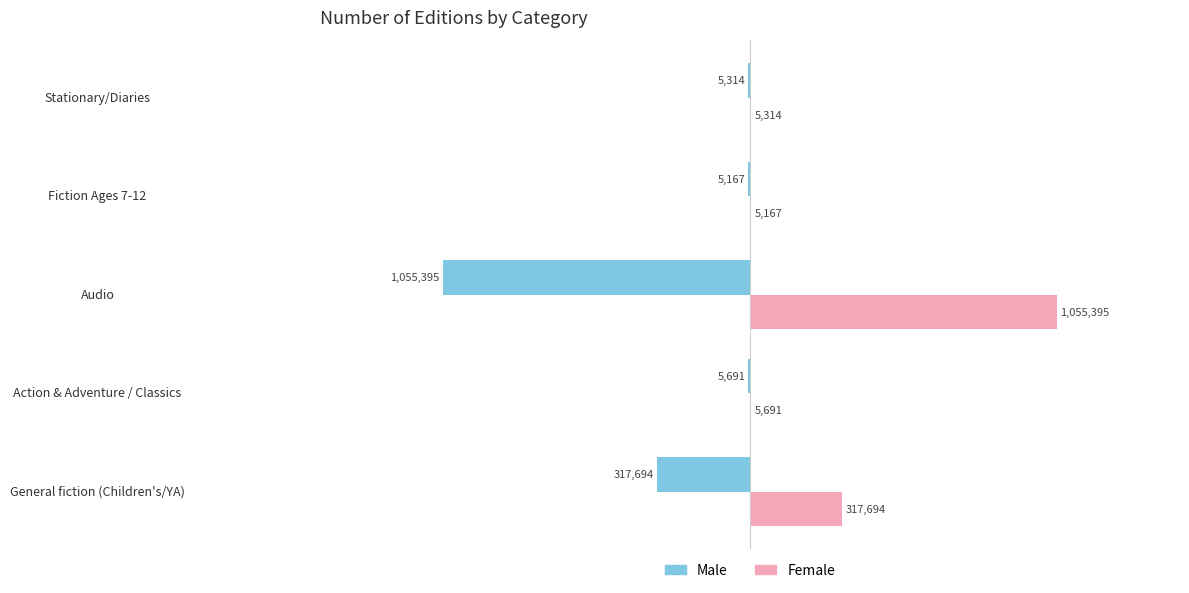

What are all the series names shown in the legend?

Male, Female